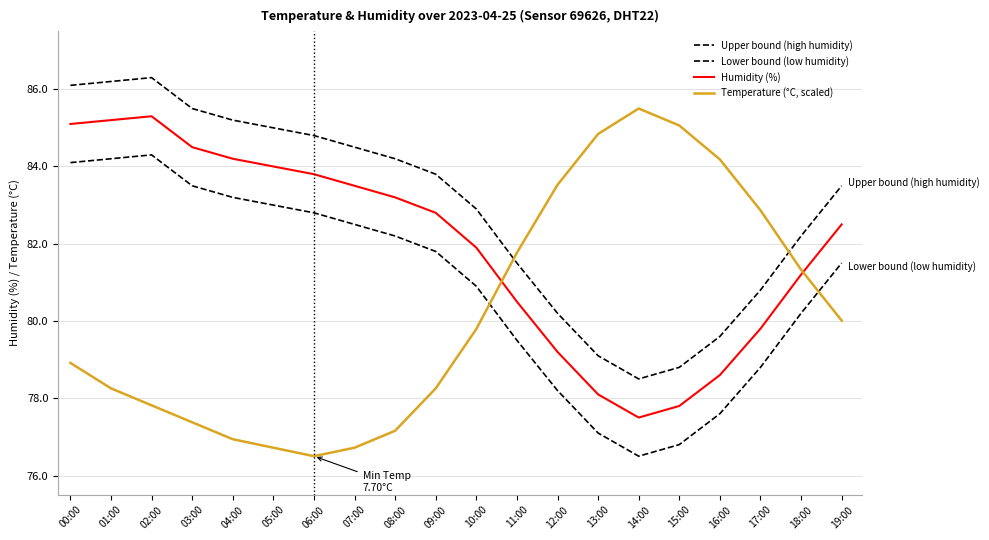

At which category does Upper bound (high humidity) reach its first local valley?

14:00